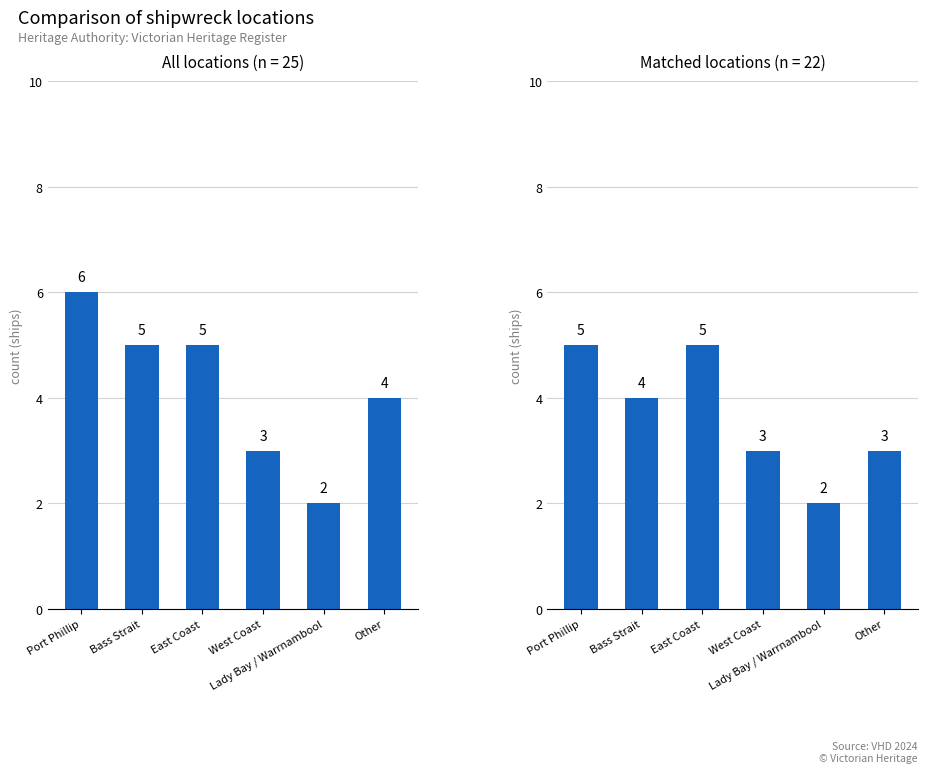

What is the difference between the values at East Coast and Bass Strait?

1